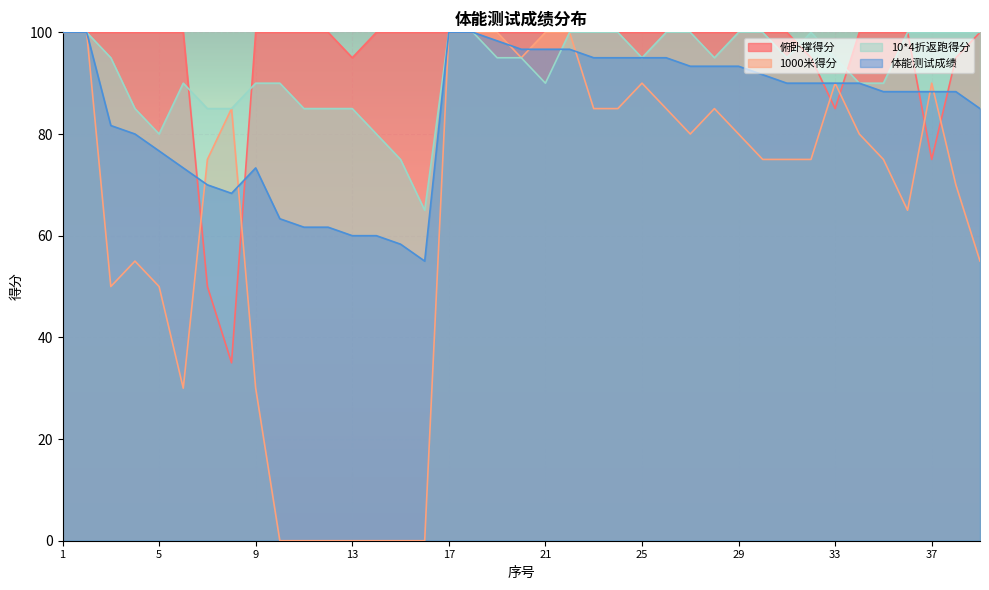

True or false: 体能测试成绩 and 俯卧撑得分 cross at least once.

True